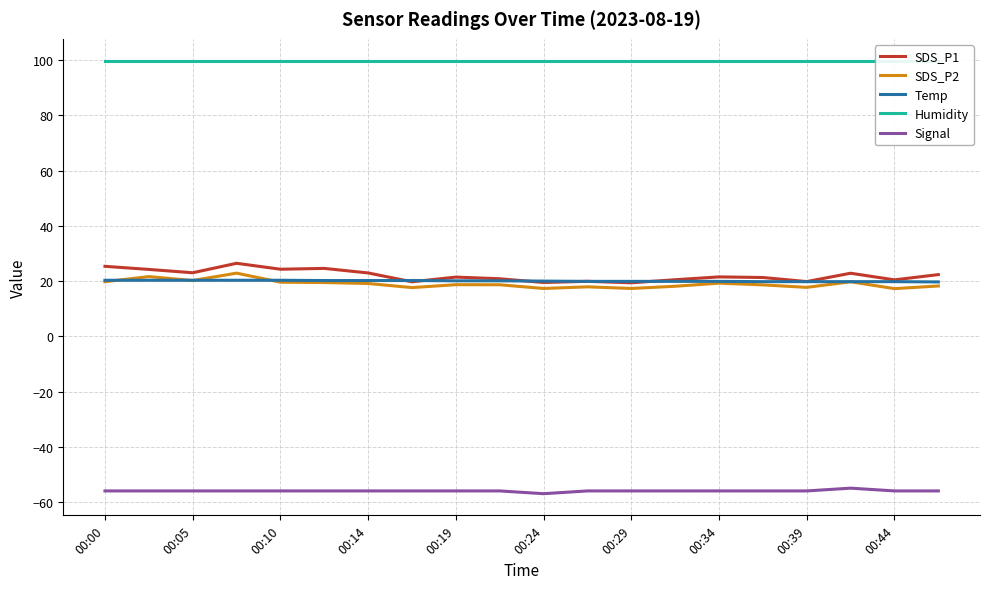

True or false: Signal and Temp cross at least once.

False